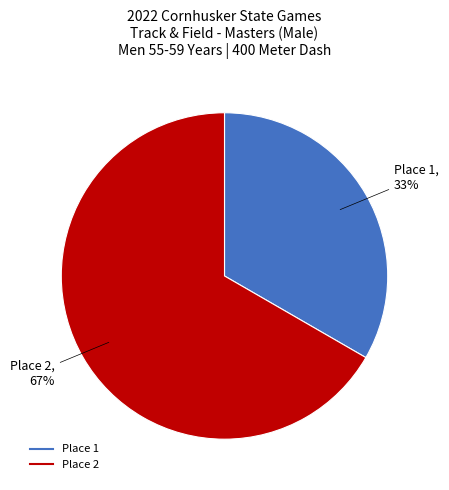

Is there a majority slice in this chart?

Yes